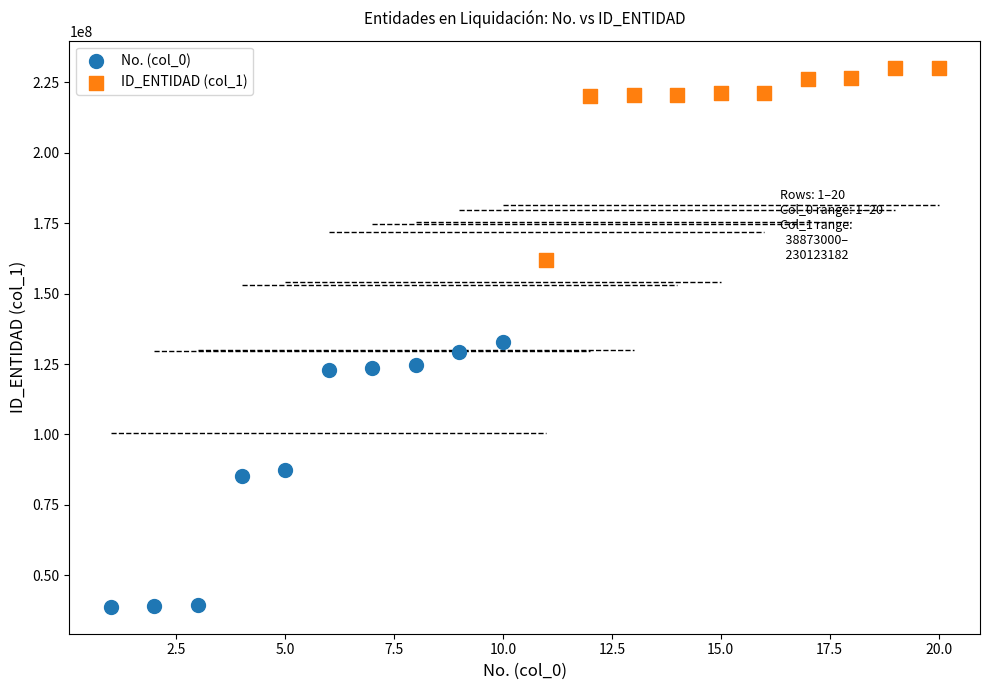

Which series has the largest Y range (max minus min)?

No. (col_0)